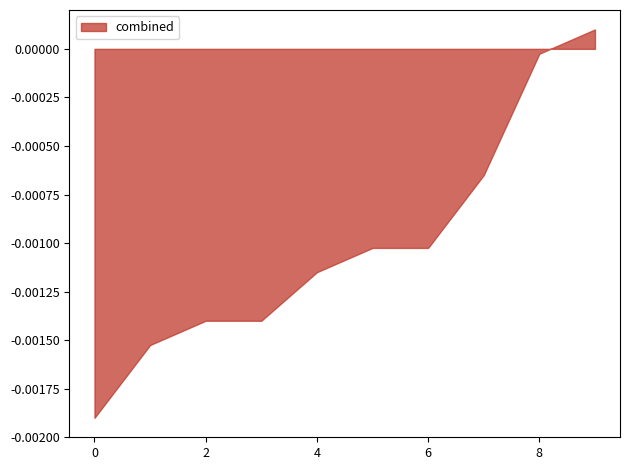

Does the chart have visible grid lines?

No